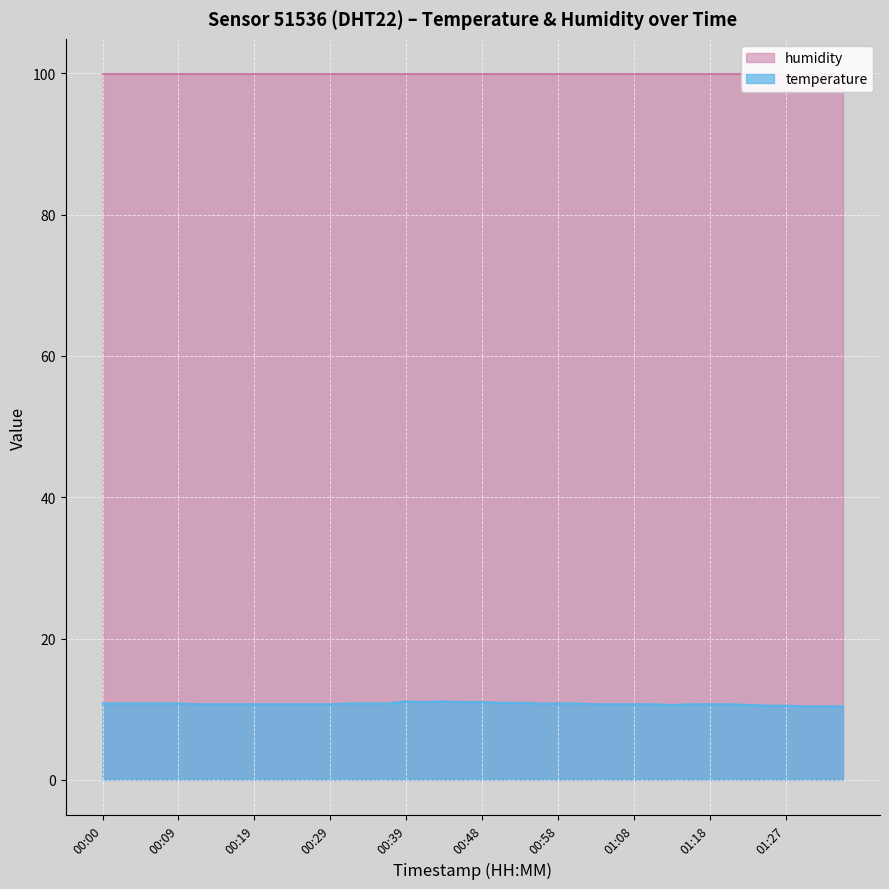

What is the value of the 36th point from the left?

10.5